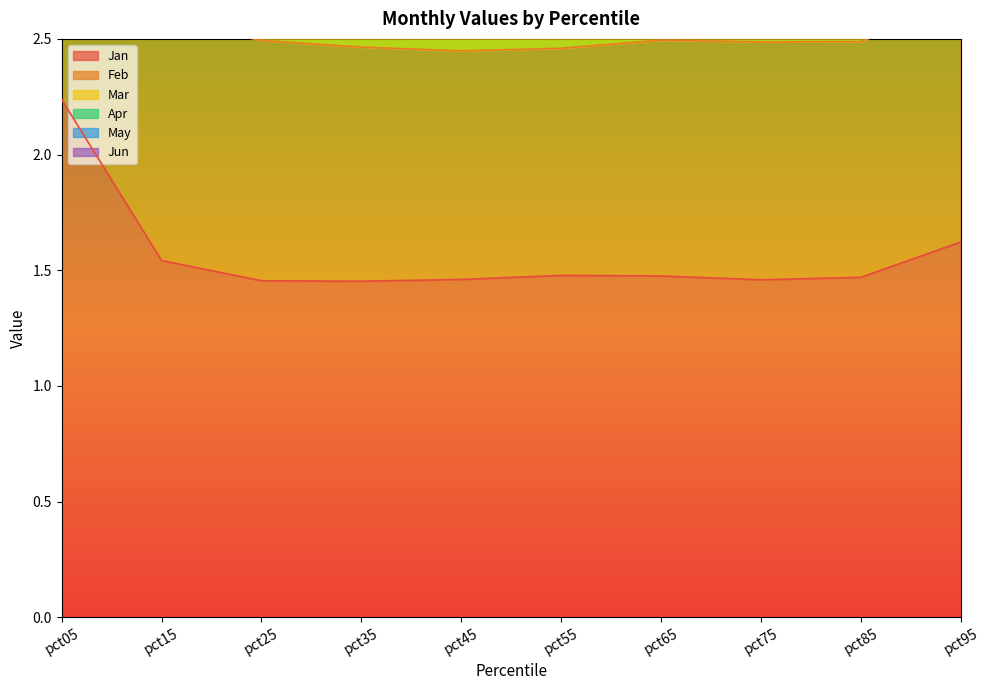

Reading left to right, list all the values displayed in this chart.

Jan: pct05=2.2	pct15=1.5	pct25=1.5	pct35=1.5	pct45=1.5	pct55=1.5	pct65=1.5	pct75=1.5	pct85=1.5	pct95=1.6
Feb: pct05=4.0	pct15=2.6	pct25=2.5	pct35=2.5	pct45=2.4	pct55=2.5	pct65=2.5	pct75=2.5	pct85=2.5	pct95=2.7
May: pct05=8.1	pct15=6.4	pct25=6.5	pct35=6.6	pct45=6.7	pct55=6.9	pct65=7.0	pct75=7.1	pct85=7.2	pct95=8.1